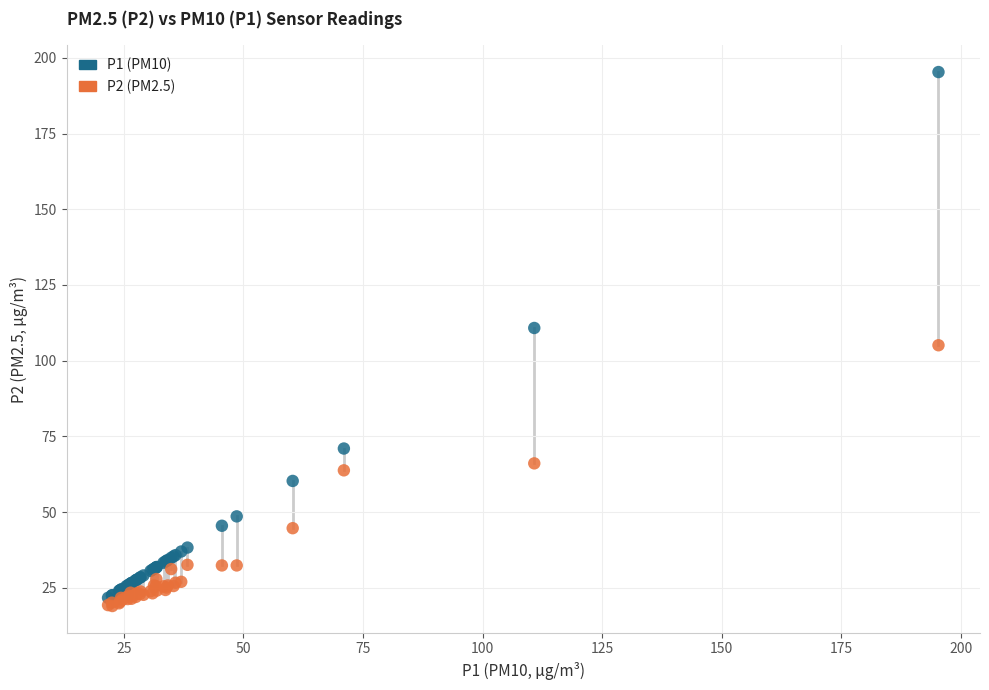

Which series has the widest spread of Y values?

P1 (PM10)